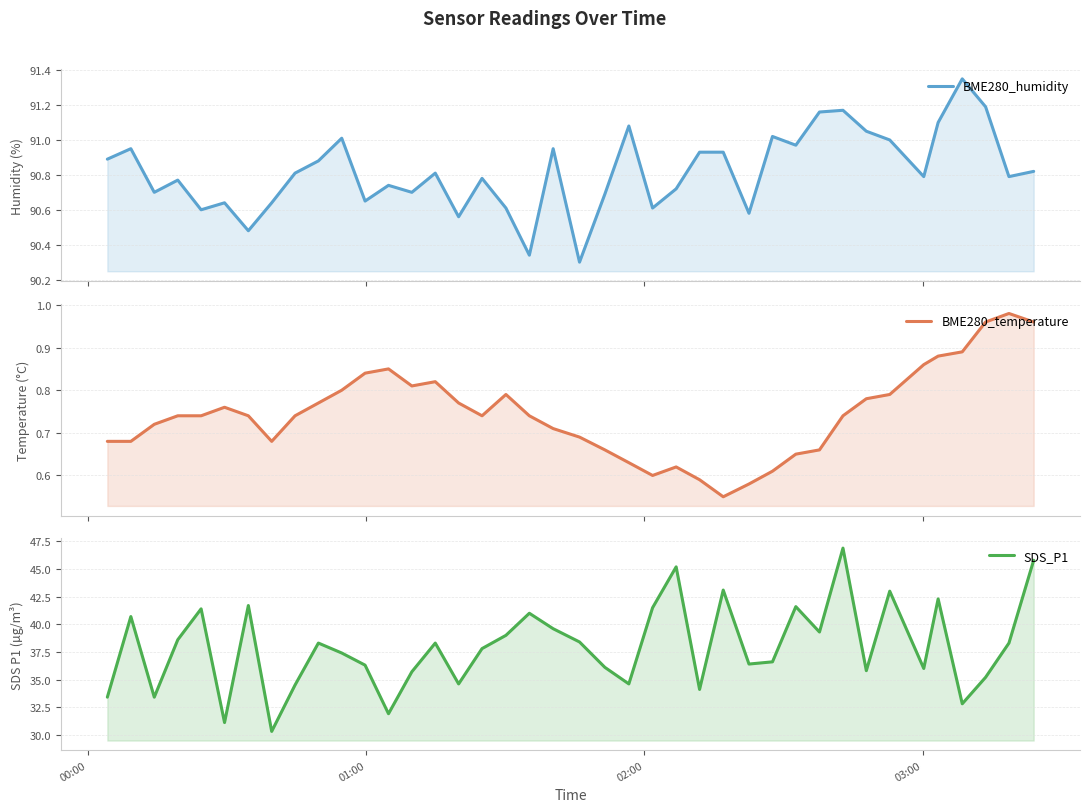

What is the value of the BME280_temperature point at the 1st from the left?

0.7